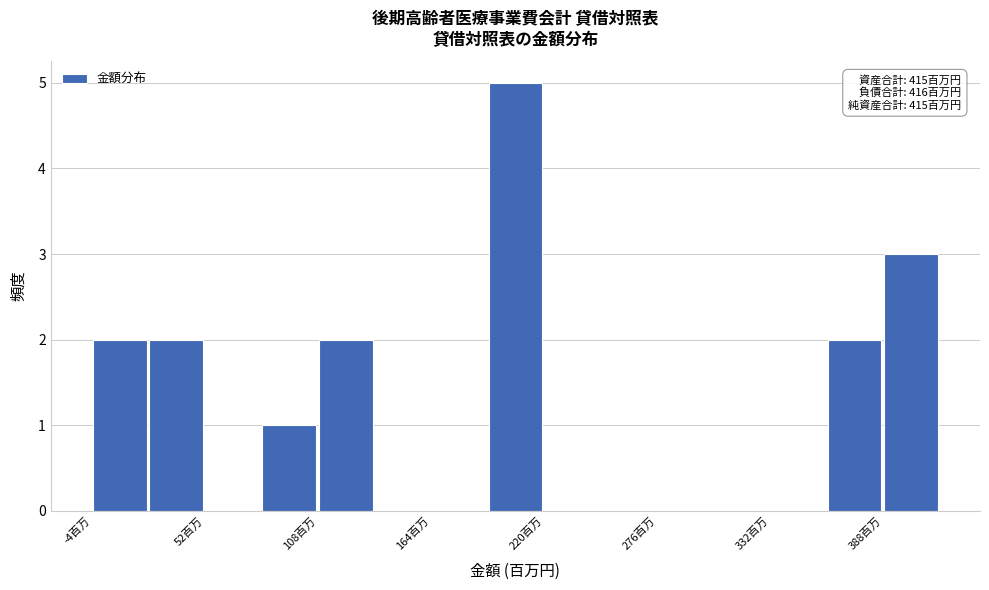

Around what value on the x-axis is the tallest bar? Give the approximate position of its centre, as read against the axis.

210